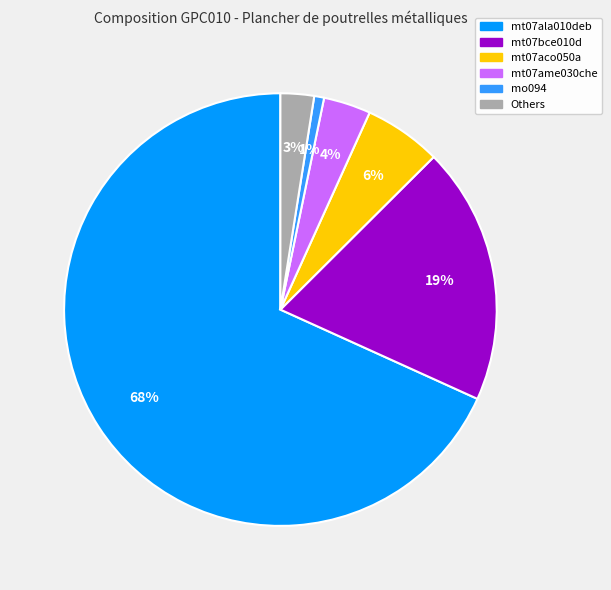

To the nearest percent, what is the average slice percentage?

17%